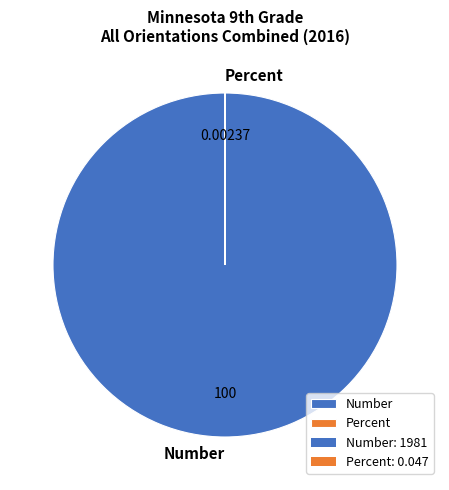

Which category has the biggest portion of the pie?

Number